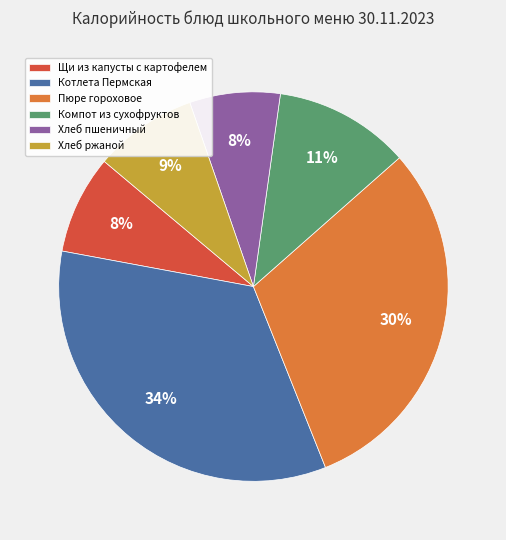

Which category has the biggest portion of the pie?

Котлета Пермская